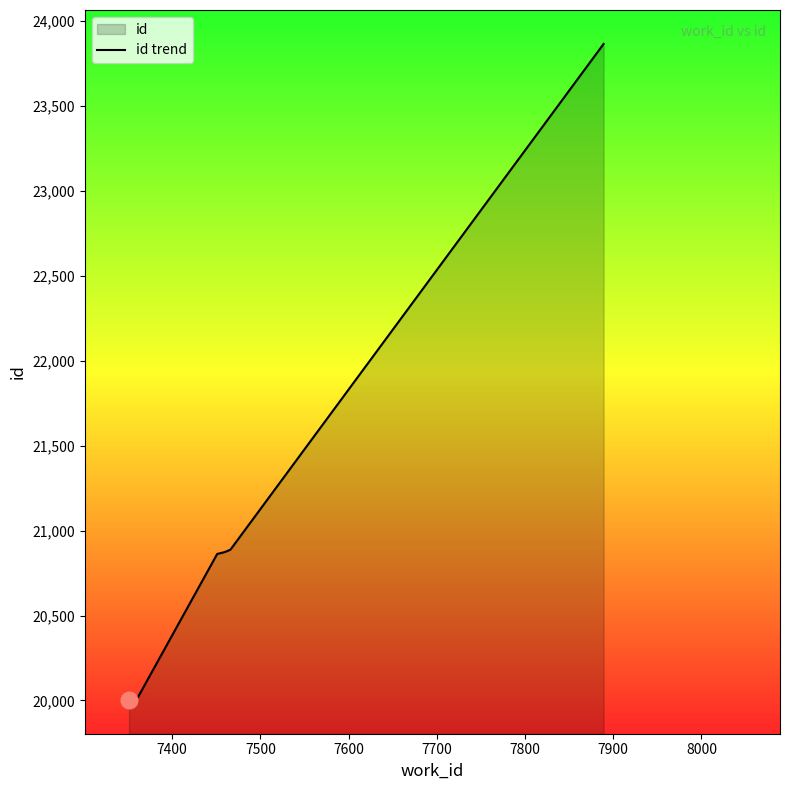

Does the chart have visible grid lines?

No